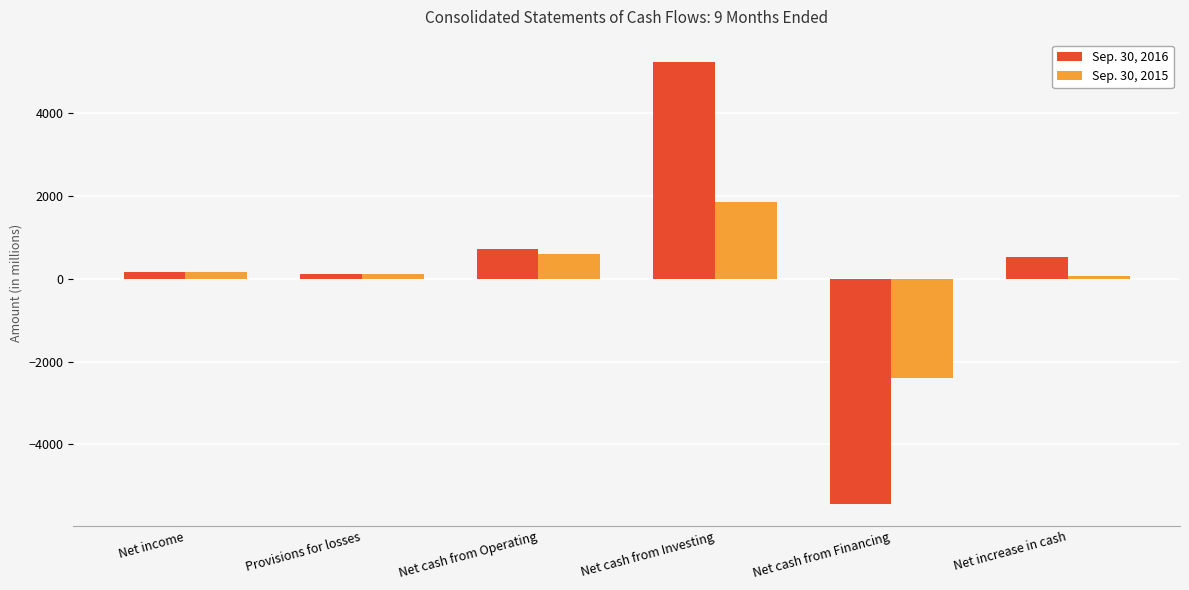

The Sep. 30, 2015 series shows 1852 at Net cash from Investing. True or false?

True